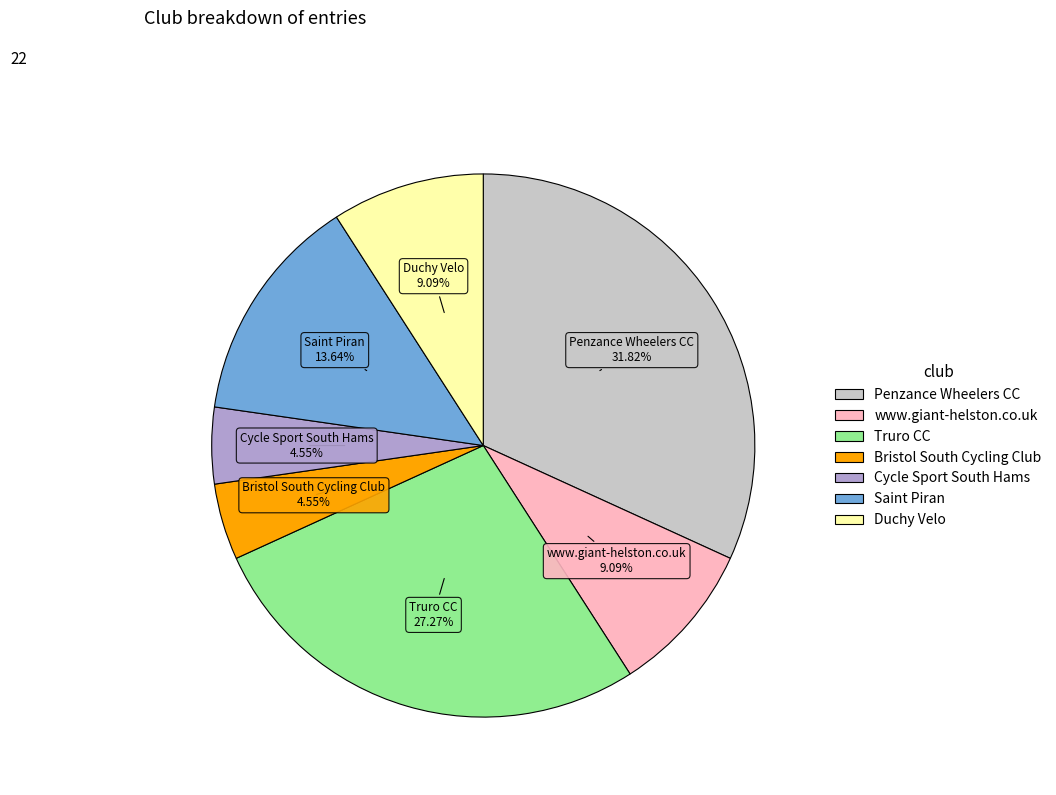

Count the number of slices in the pie.

7